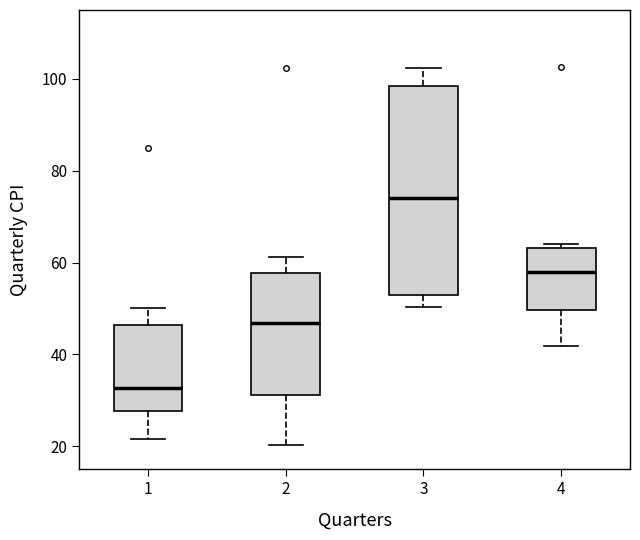

Which box is the tallest, from its lower edge to its upper edge?

3